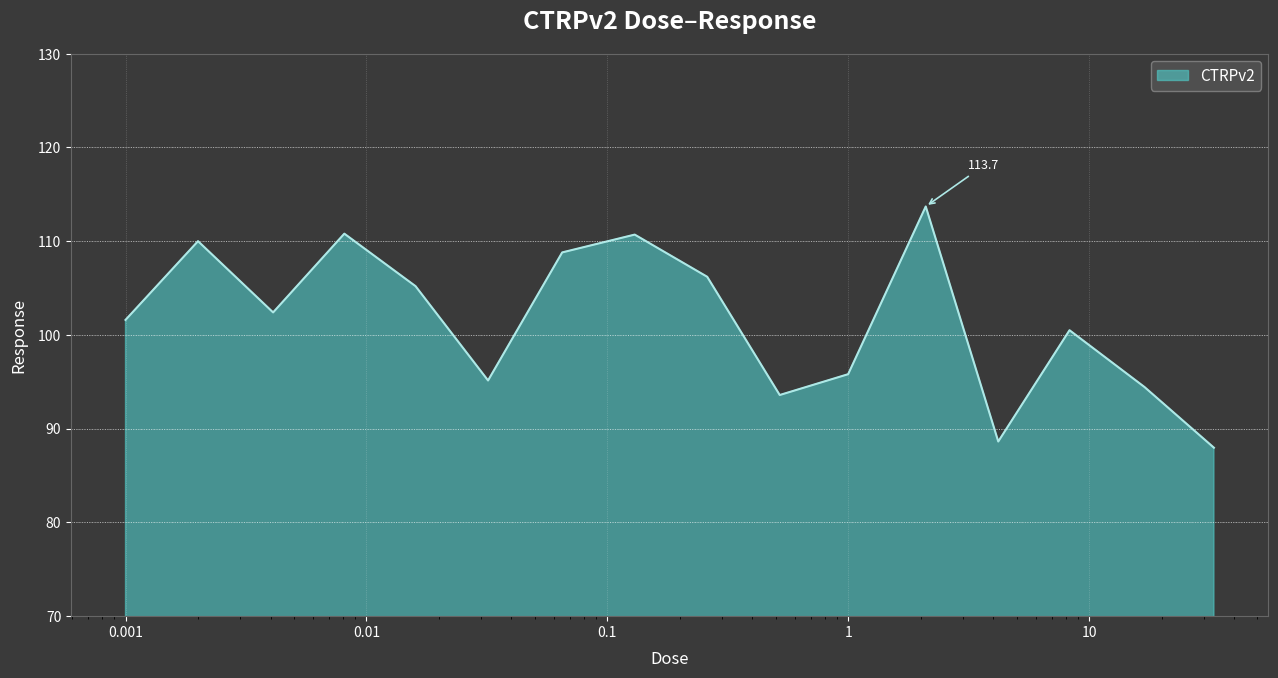

What is the smallest value displayed?

88.0